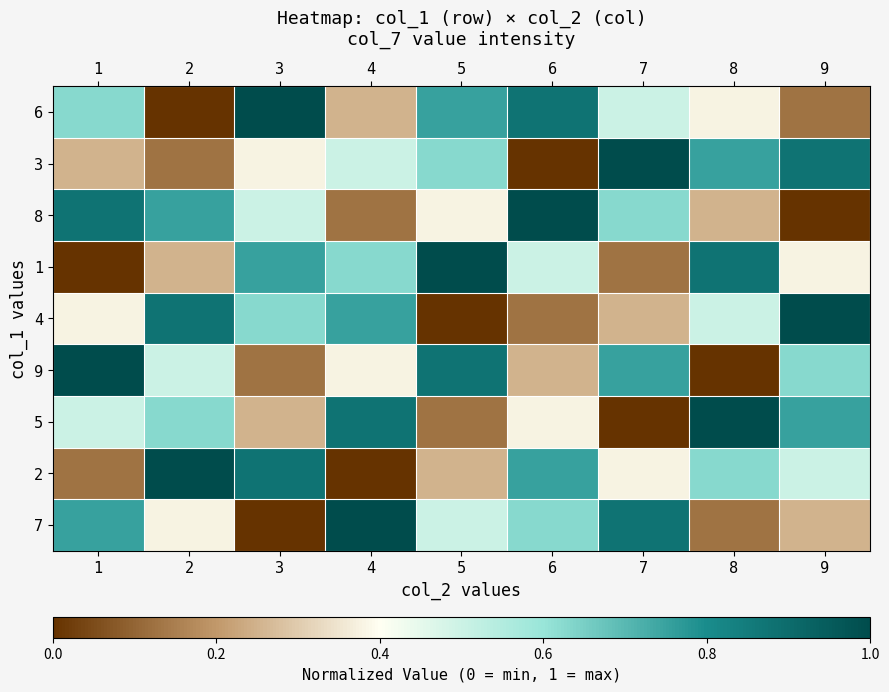

Reading right to left, transcribe all the data shown in this chart.

6: 9=0.1	8=0.4	7=0.5	6=0.9	5=0.8	4=0.2	3=1.0	2=0.0	1=0.6
3: 9=0.9	8=0.8	7=1.0	6=0.0	5=0.6	4=0.5	3=0.4	2=0.1	1=0.2
8: 9=0.0	8=0.2	7=0.6	6=1.0	5=0.4	4=0.1	3=0.5	2=0.8	1=0.9
1: 9=0.4	8=0.9	7=0.1	6=0.5	5=1.0	4=0.6	3=0.8	2=0.2	1=0.0
4: 9=1.0	8=0.5	7=0.2	6=0.1	5=0.0	4=0.8	3=0.6	2=0.9	1=0.4
9: 9=0.6	8=0.0	7=0.8	6=0.2	5=0.9	4=0.4	3=0.1	2=0.5	1=1.0
5: 9=0.8	8=1.0	7=0.0	6=0.4	5=0.1	4=0.9	3=0.2	2=0.6	1=0.5
2: 9=0.5	8=0.6	7=0.4	6=0.8	5=0.2	4=0.0	3=0.9	2=1.0	1=0.1
7: 9=0.2	8=0.1	7=0.9	6=0.6	5=0.5	4=1.0	3=0.0	2=0.4	1=0.8